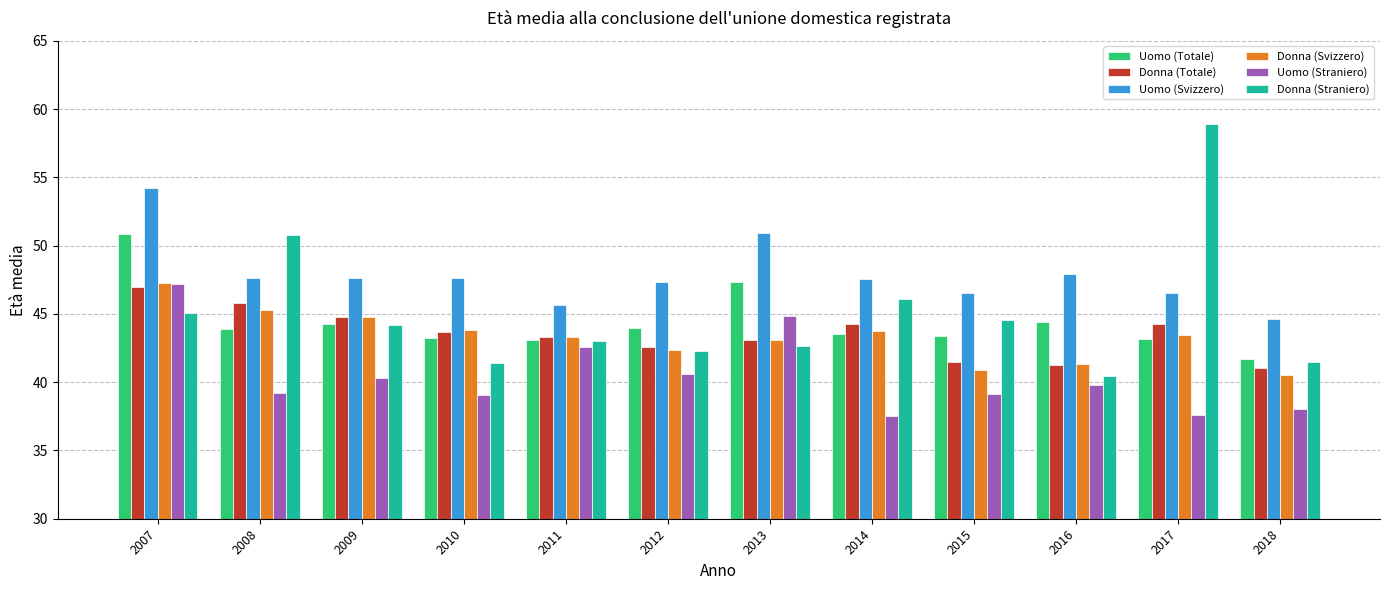

What is the difference between the maximum and minimum values in the Donna (Svizzero) series?

6.7